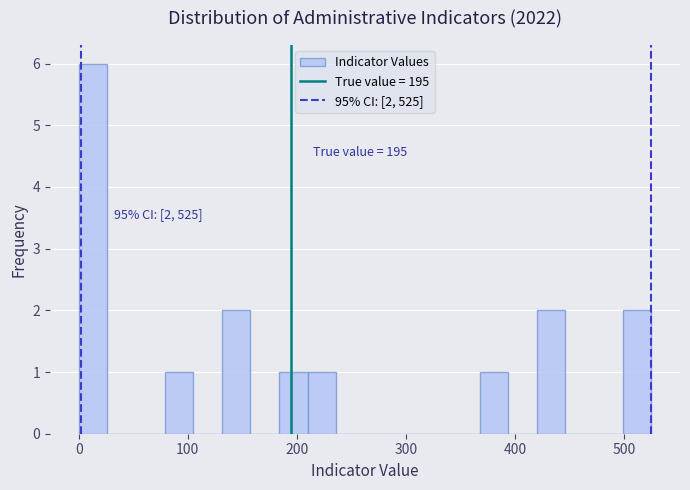

Read against the x-axis, roughly where is the centre of the tallest bar?

10